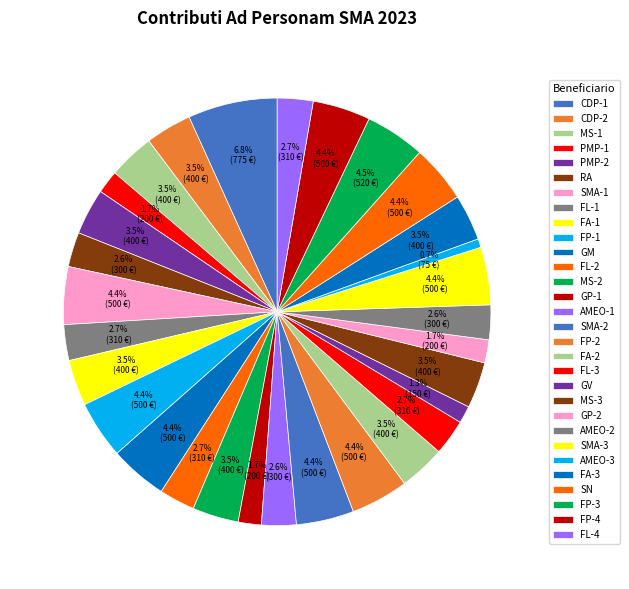

Which category has the biggest portion of the pie?

CDP-1